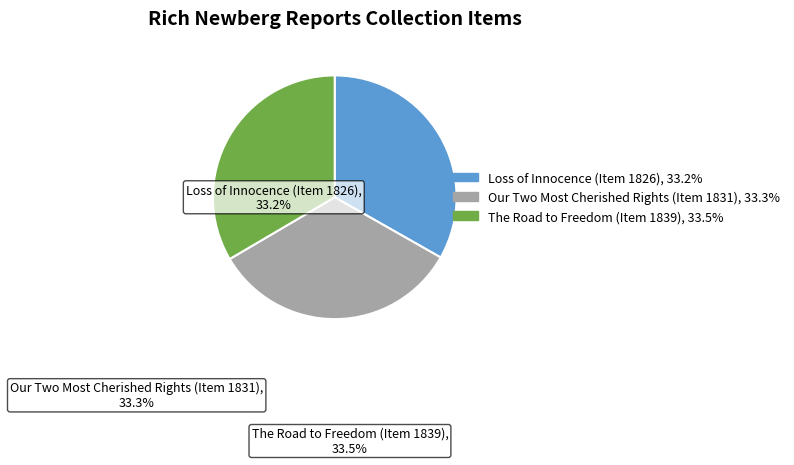

Approximately how many times larger is the value at The Road to Freedom (Item 1839) compared to Our Two Most Cherished Rights (Item 1831)?

1.0